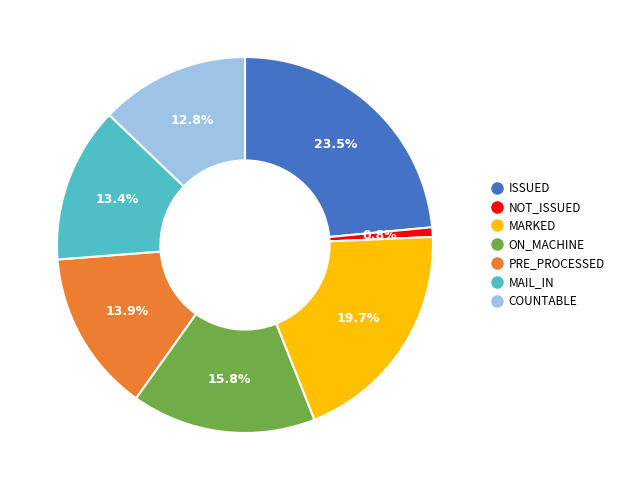

To the nearest percent, what is the difference between the ISSUED and MAIL_IN slice percentages?

10%